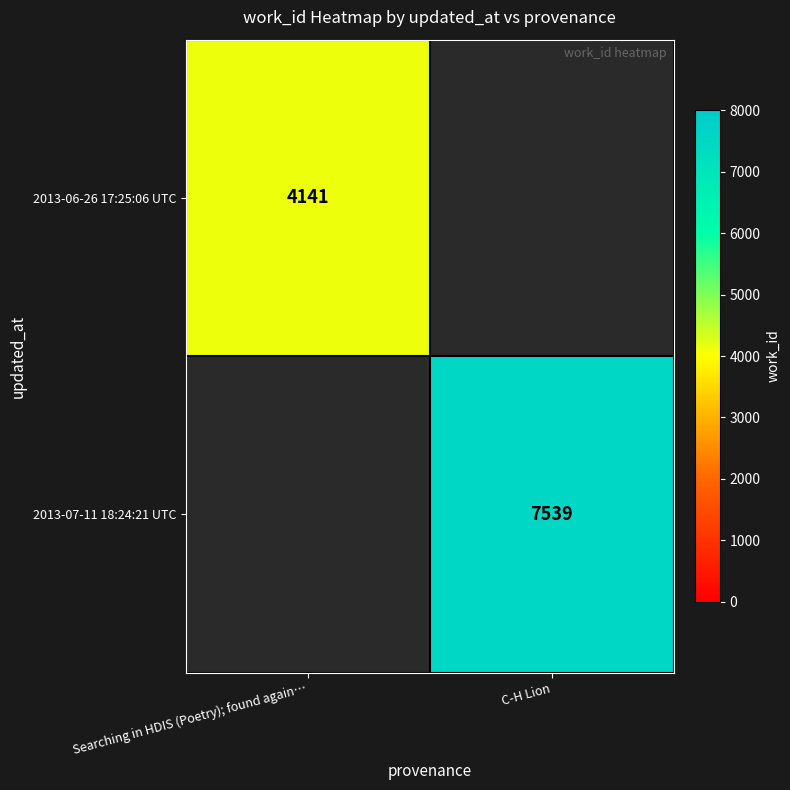

True or false: 2013-06-26 17:25:06 UTC has a value of 4141 at Searching in HDIS (Poetry); found again….

True